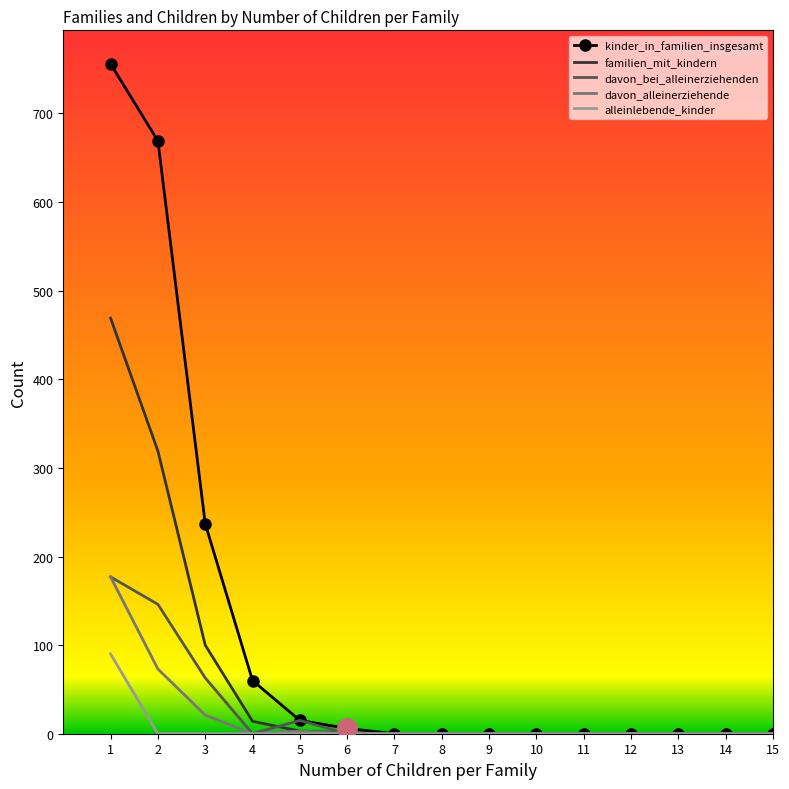

At which label does davon_bei_alleinerziehenden reach its peak?

1